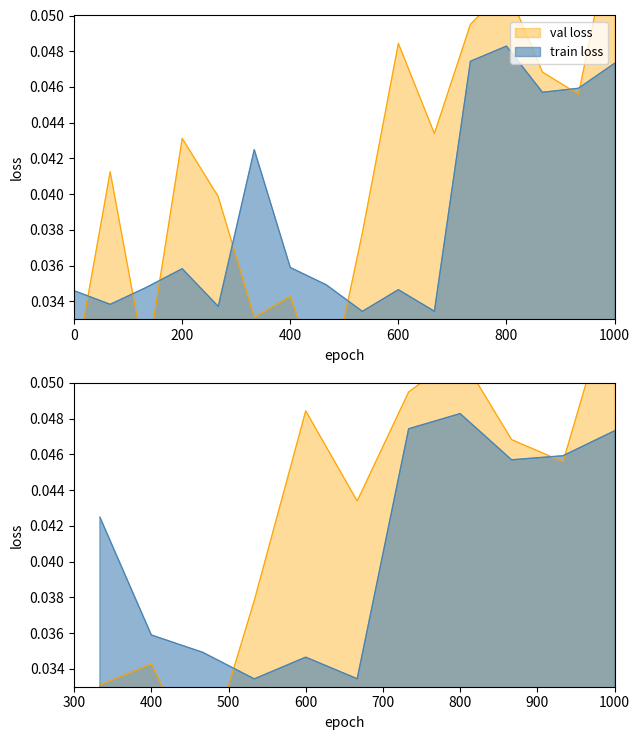

Does the chart have visible grid lines?

No